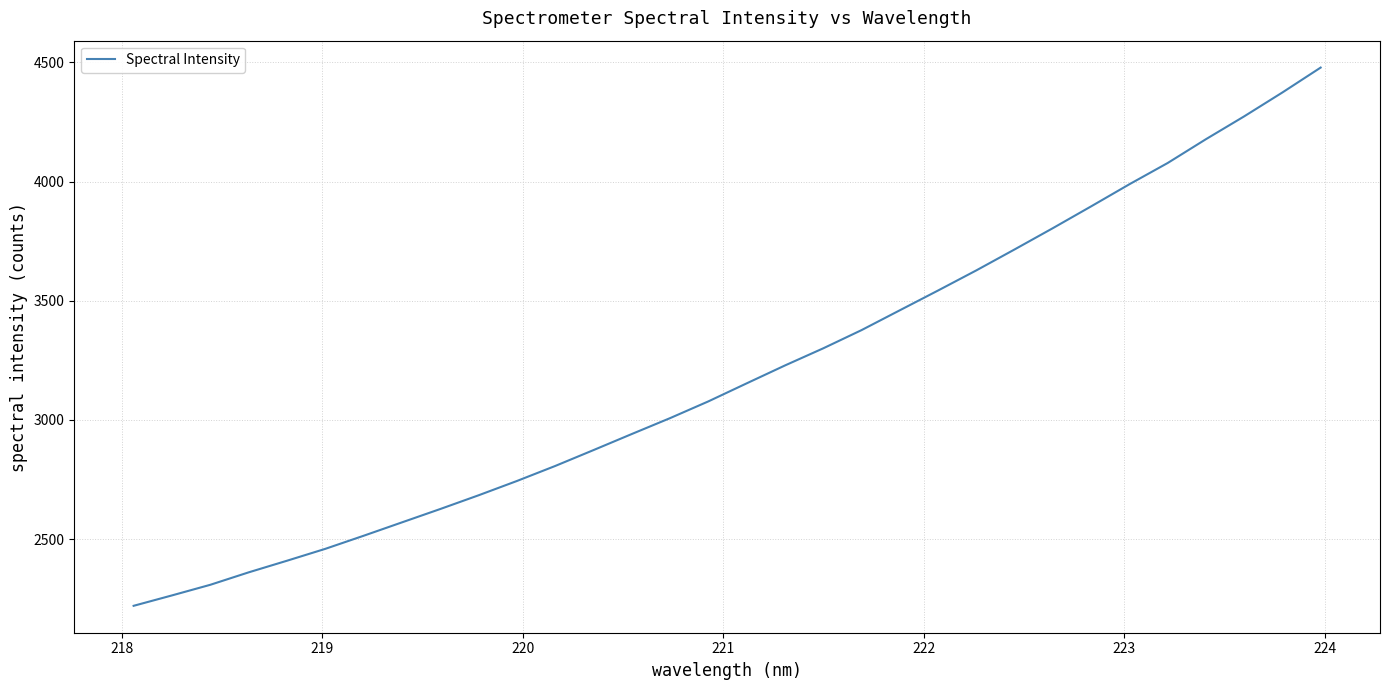

What is the greatest value displayed?

4477.9